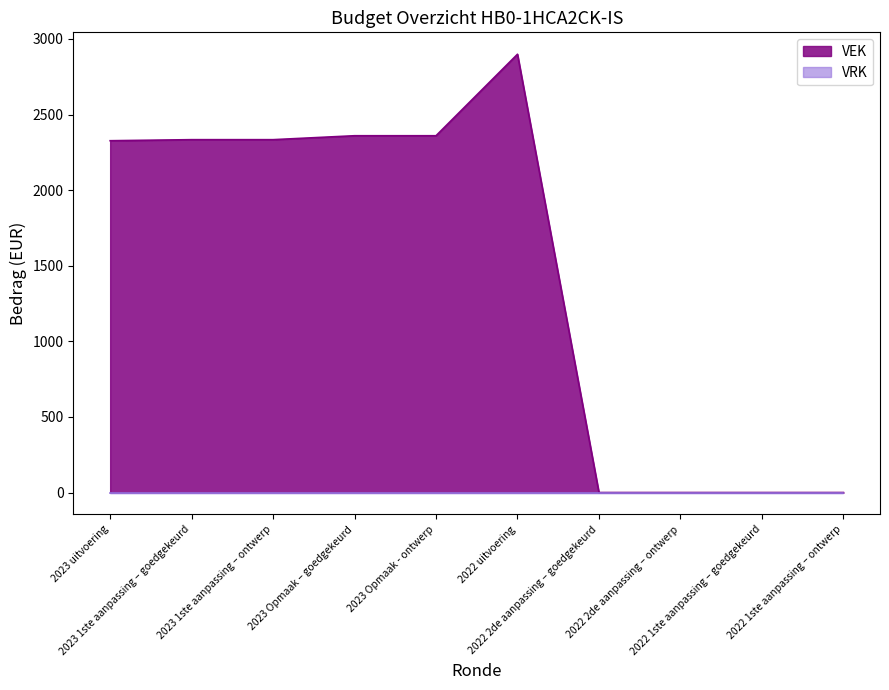

Rank the categories by value from lowest to highest.

2022 2de aanpassing – goedgekeurd, 2022 2de aanpassing – ontwerp, 2022 1ste aanpassing – goedgekeurd, 2022 1ste aanpassing – ontwerp, 2023 uitvoering, 2023 1ste aanpassing – goedgekeurd, 2023 1ste aanpassing – ontwerp, 2023 Opmaak – goedgekeurd, 2023 Opmaak - ontwerp, 2022 uitvoering